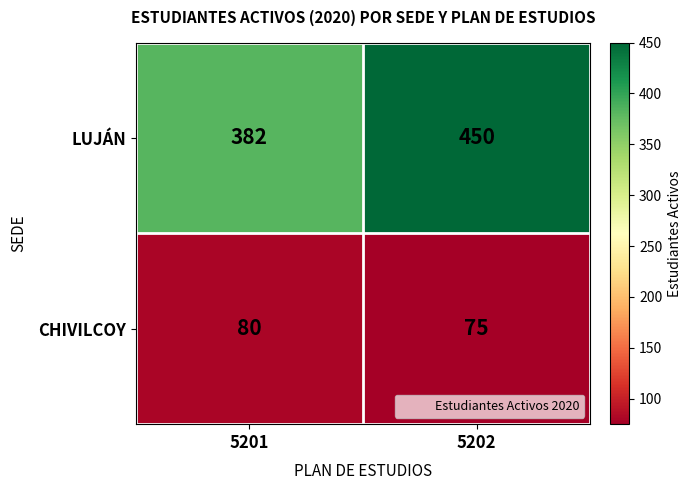

What is the average value of the CHIVILCOY series?

78